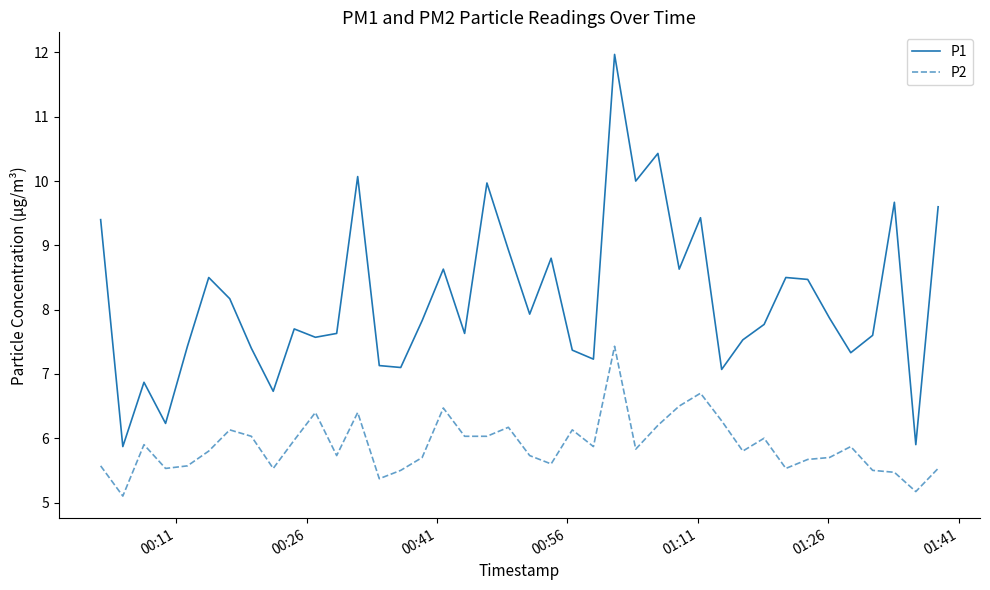

What is the greatest value displayed?

12.0